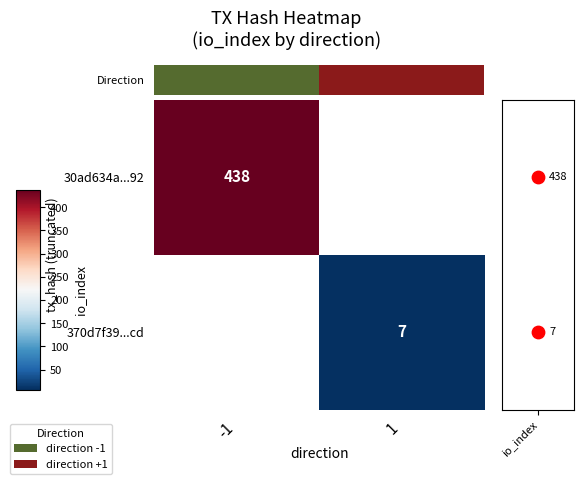

The 30ad634a...92 series shows 438.0 at -1. True or false?

True